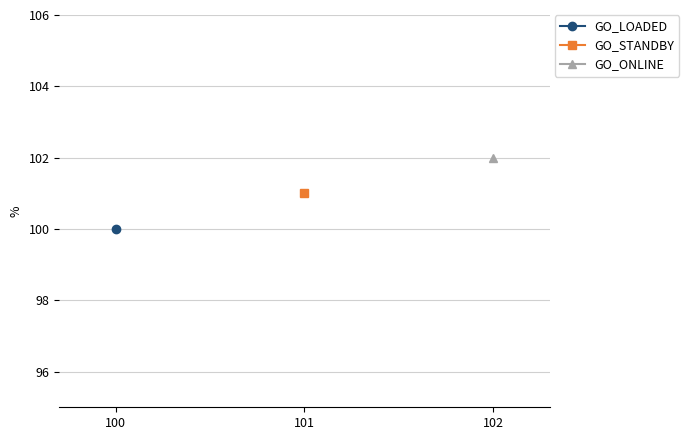

Count the number of categories in the chart.

3